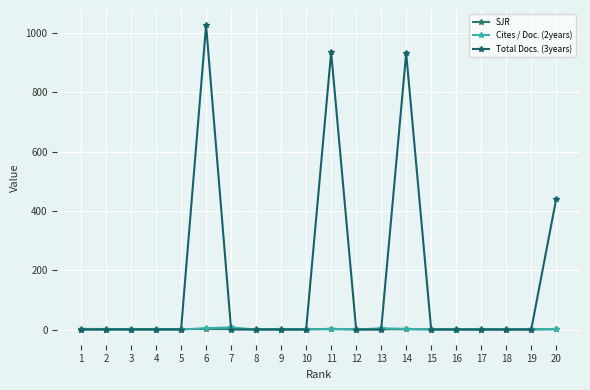

What is the value of the Total Docs. (3years) point at the 20th from the left?

441.0